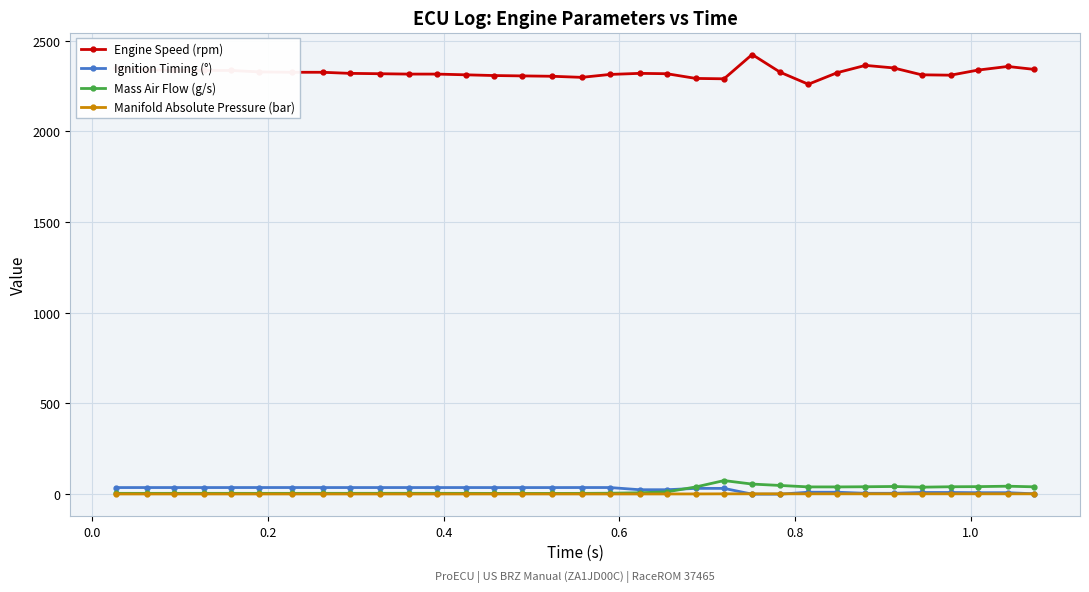

At how many categories does at least one series exceed 1178?

33